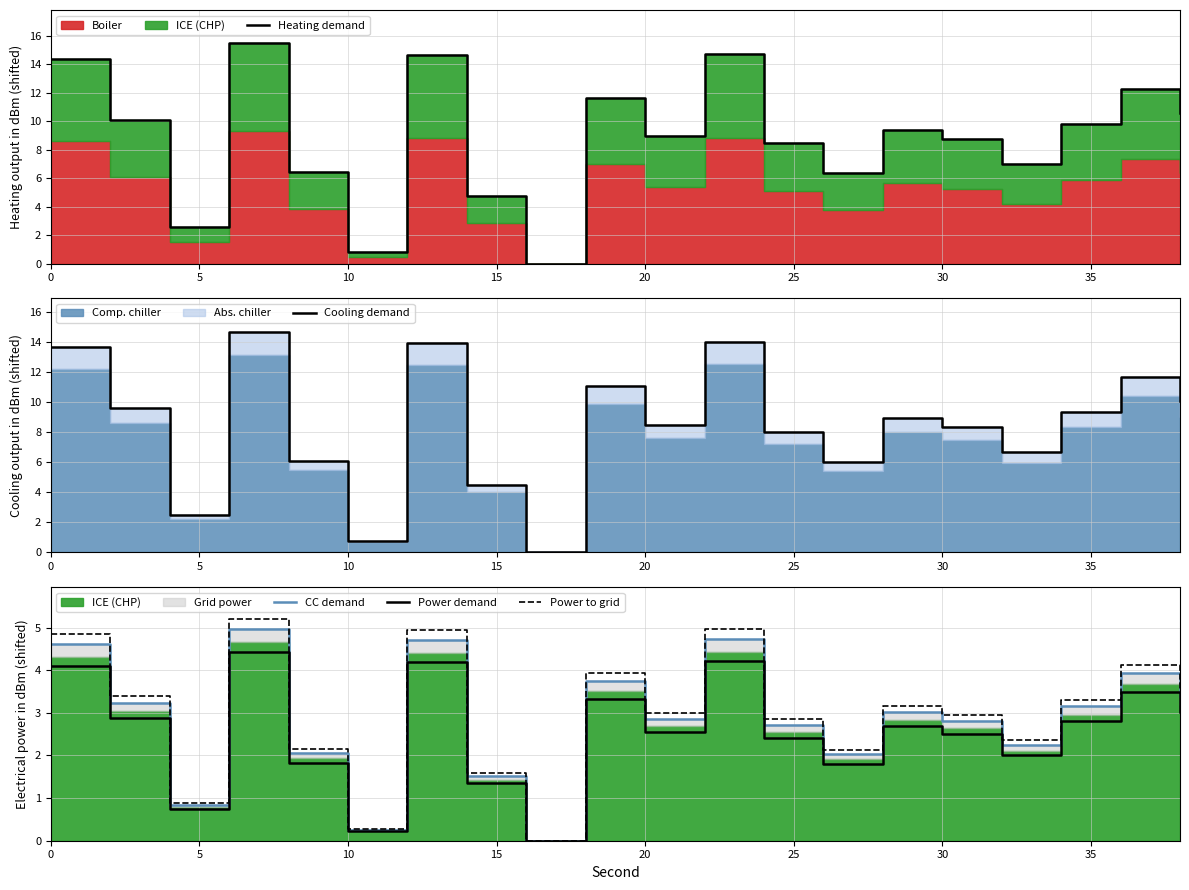

What is the maximum value for Power demand?

4.4